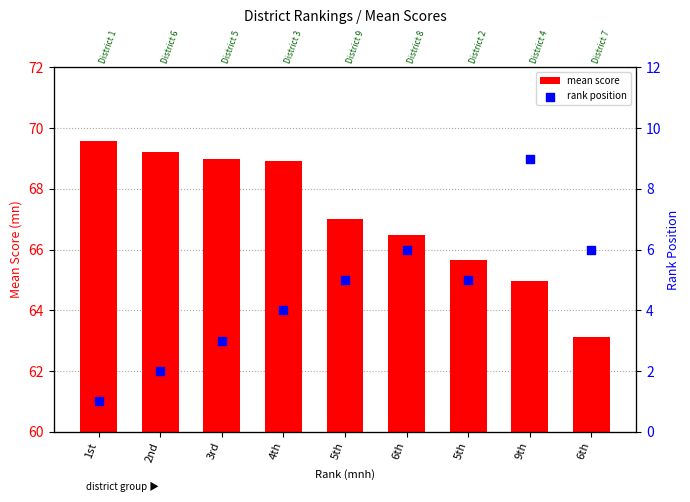

Which series has the widest spread of Y values?

rank position